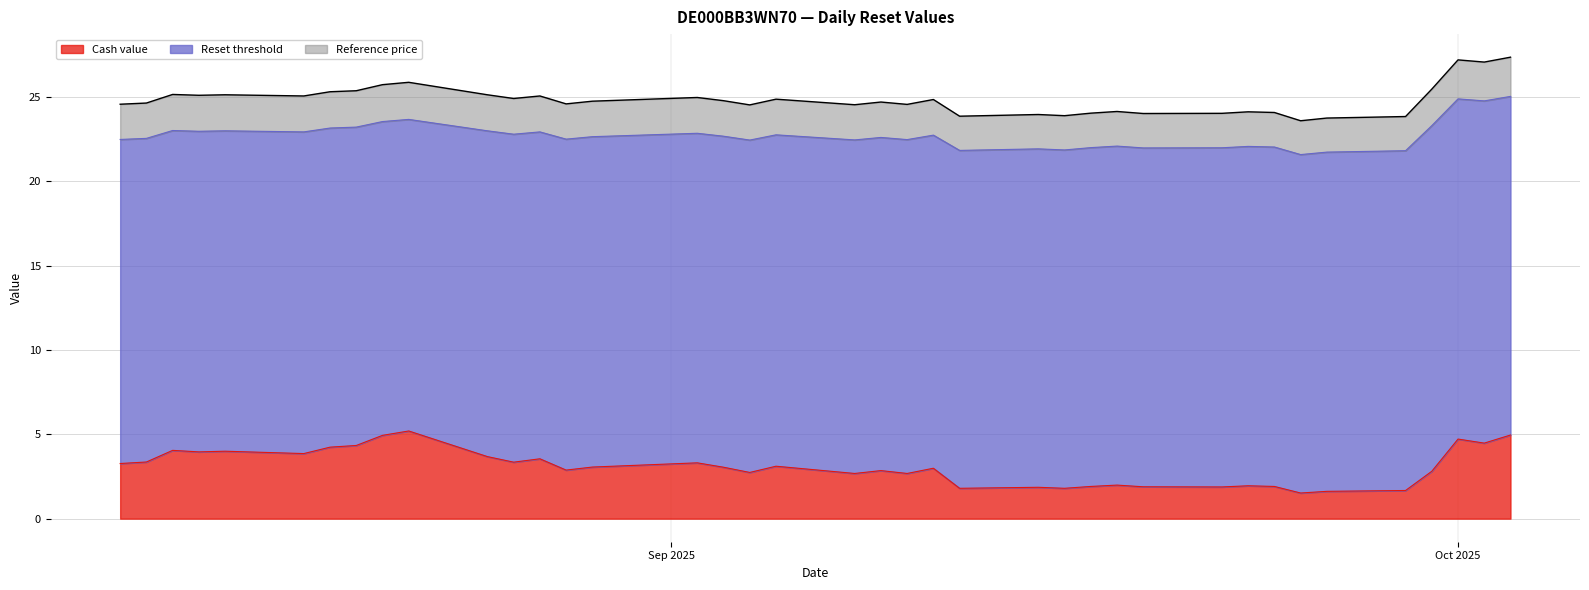

Which category has the highest value in the Reset threshold series?

2025-10-03